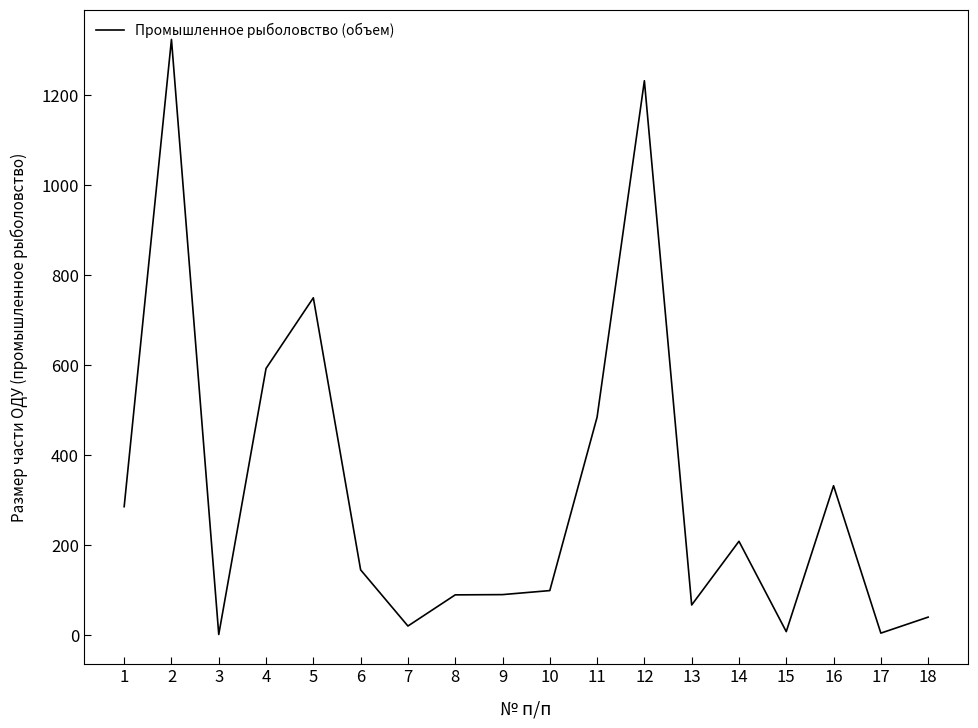

What is the ratio of the value at 10 to the value at 16?

0.3